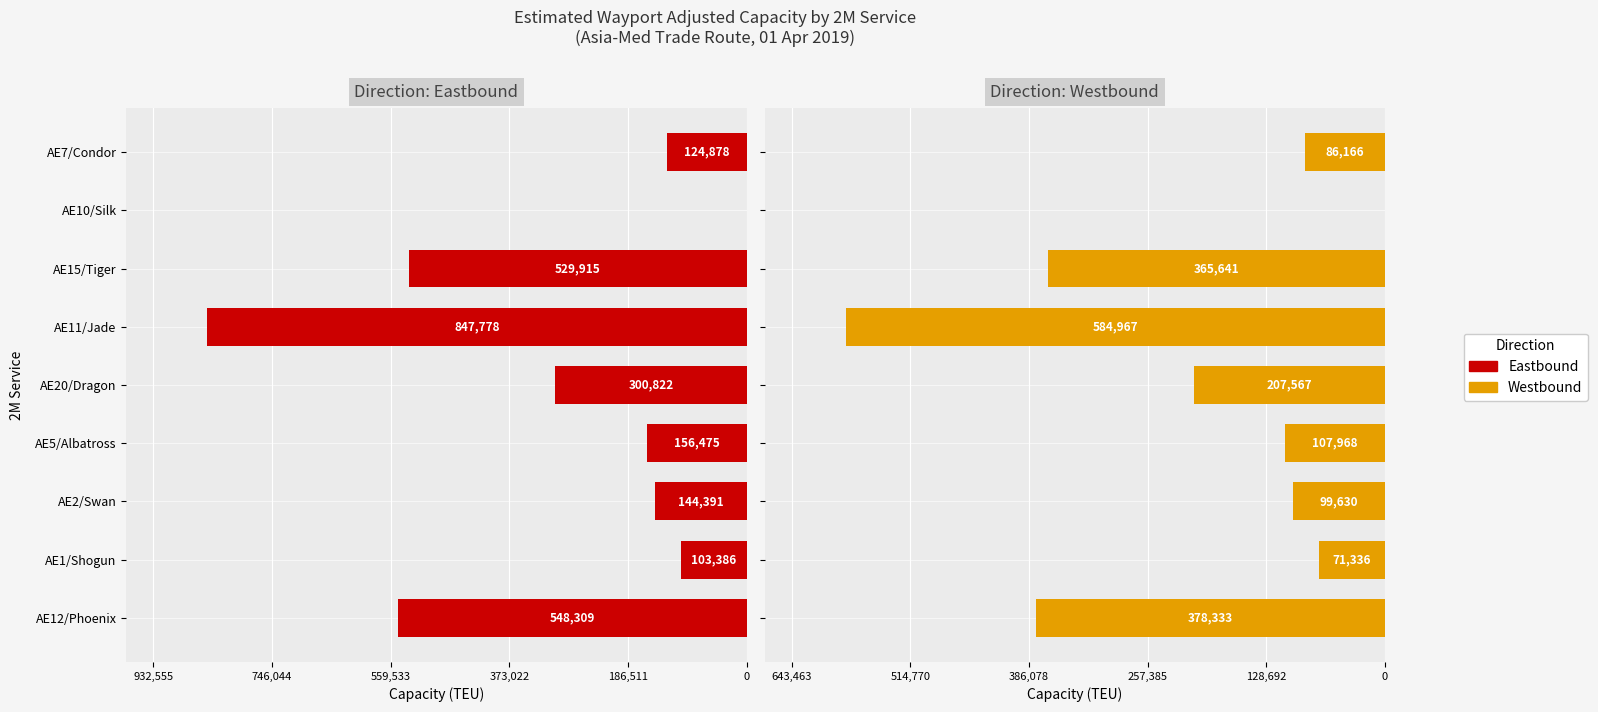

What is the value of the Eastbound bar at the 1st from the left?

-124878